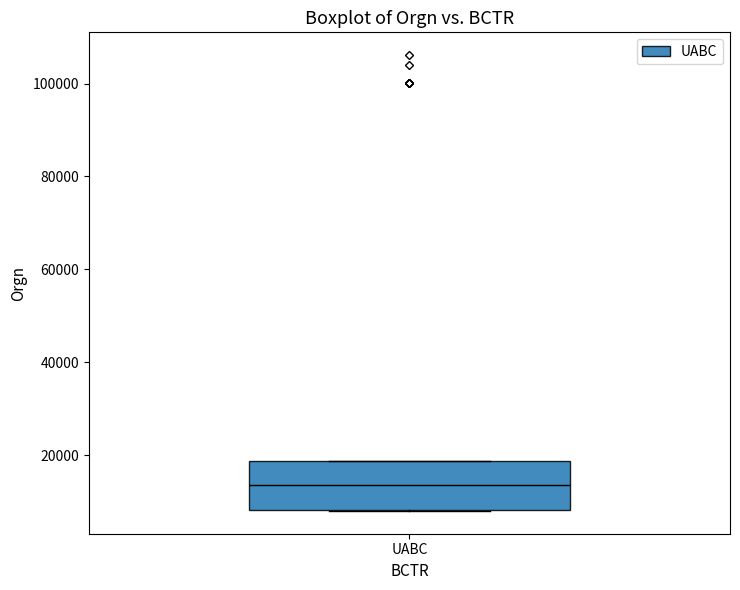

Read this box plot against the y-axis: the position of the median line, the range covered by the box, and the ends of both whiskers. The values are not printed on the chart, so give them approximately, as read against the axis.

median 14000, box 8000 to 18000, whiskers 8000 to 18000